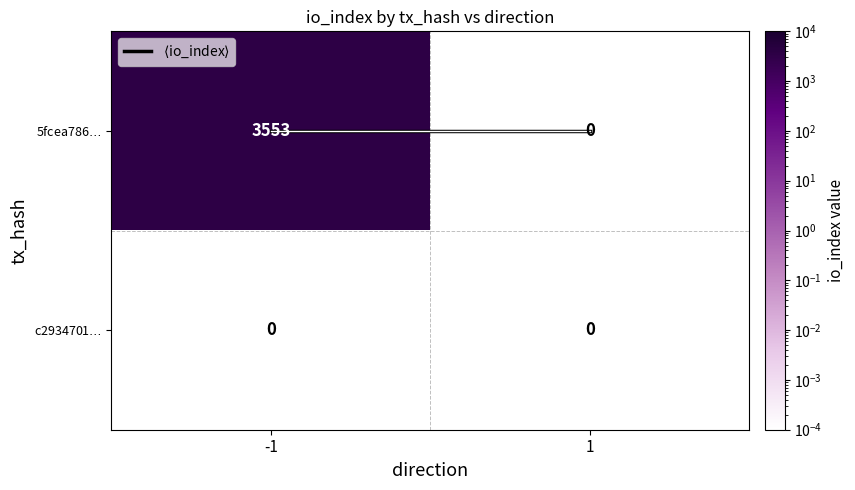

What is the greatest value displayed?

3553